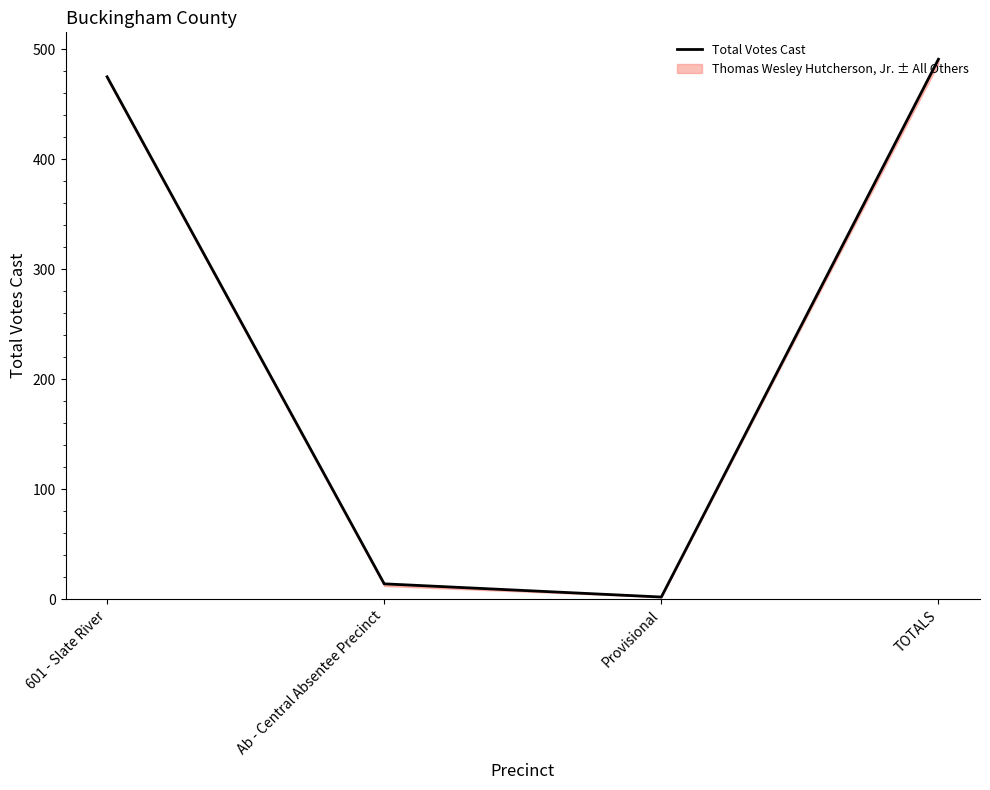

How many lines are shown in the chart?

1